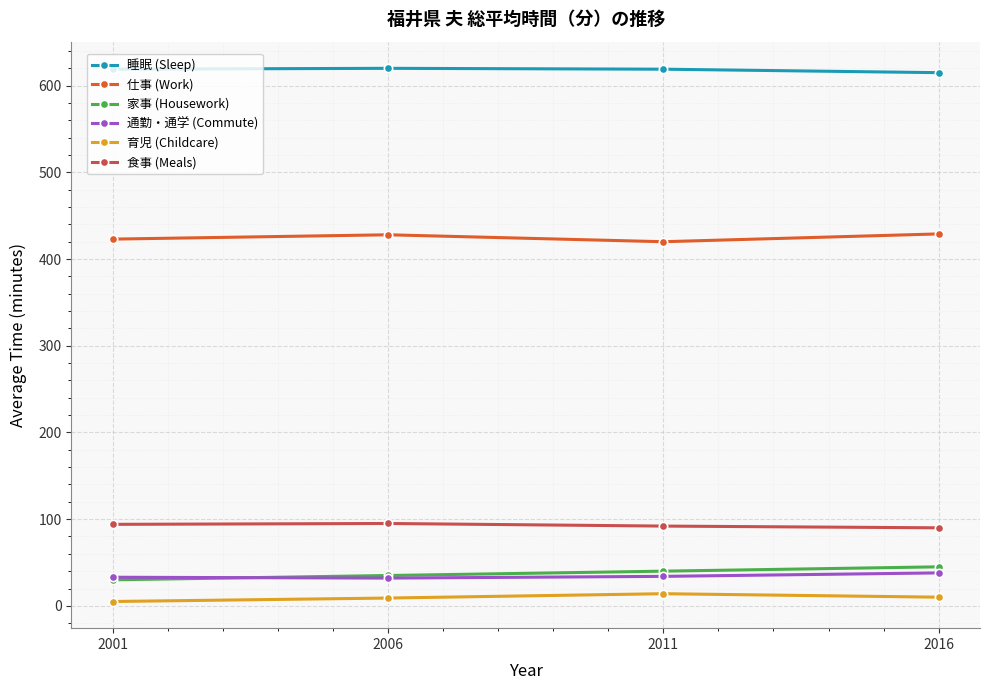

What is the average value of the 仕事 (Work) series?

425